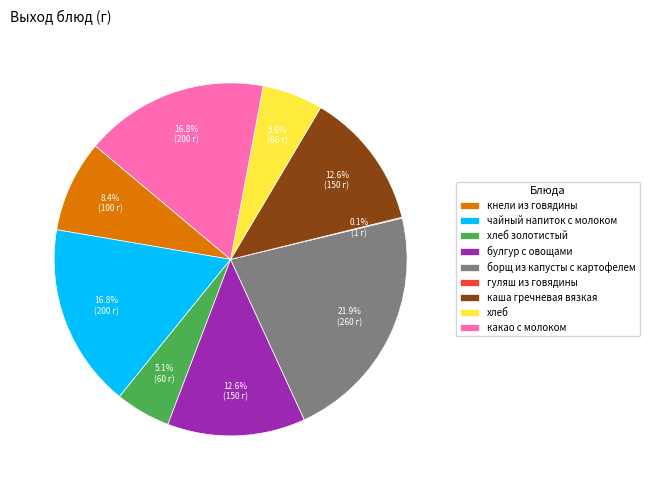

Does any single category account for the majority?

No